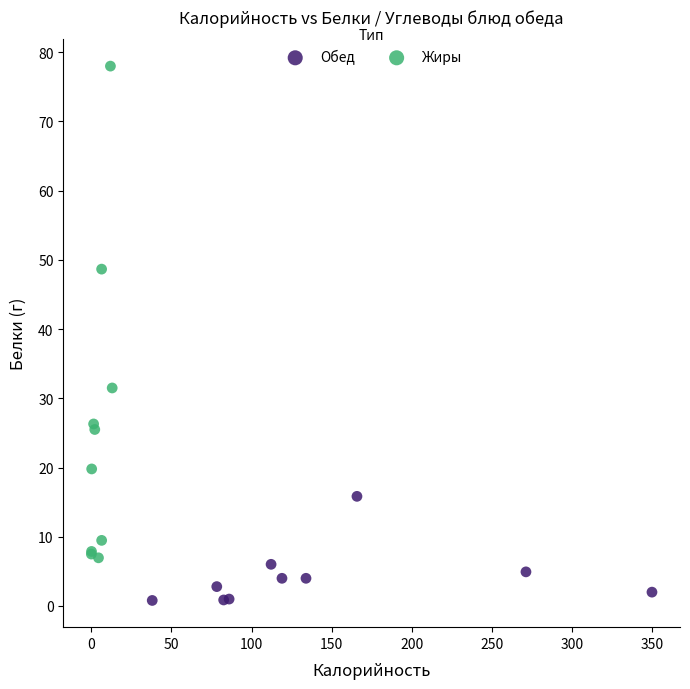

Which series contains the highest Y value?

Жиры